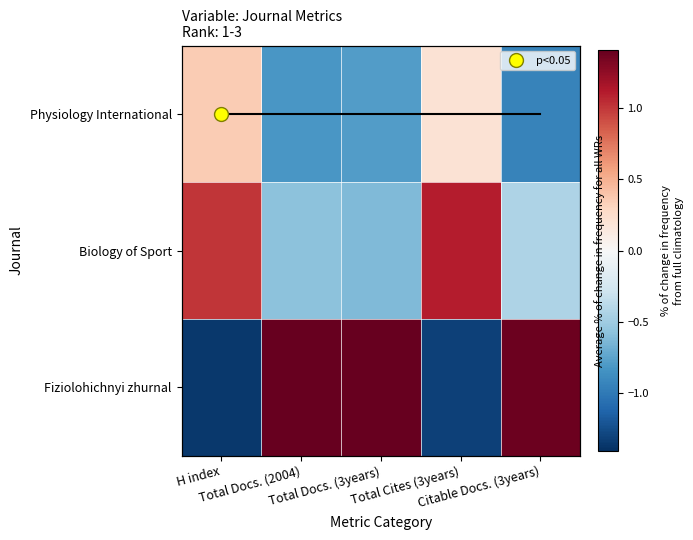

Read the Fiziolohichnyi zhurnal value at Citable Docs. (3years).

1.4